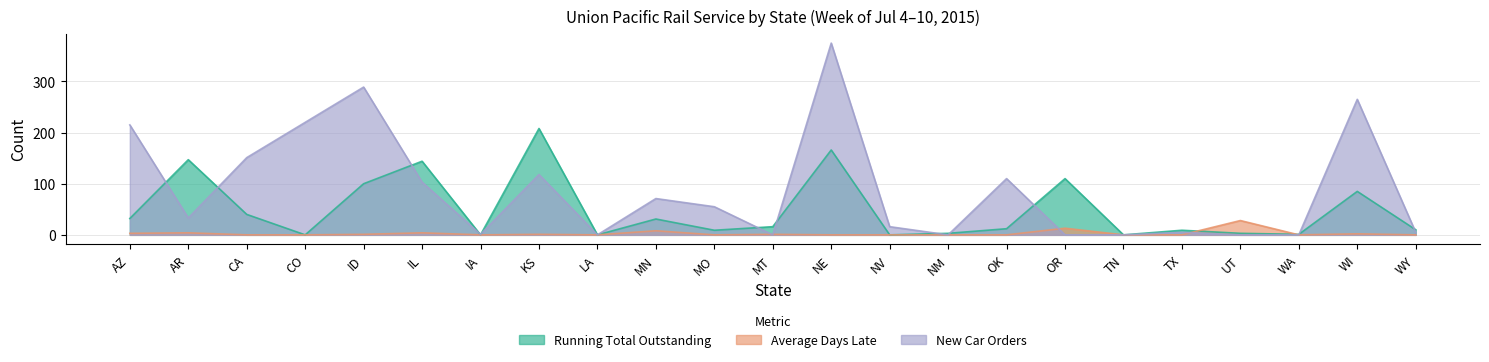

Which category has the lowest value in the Average Days Late series?

CA